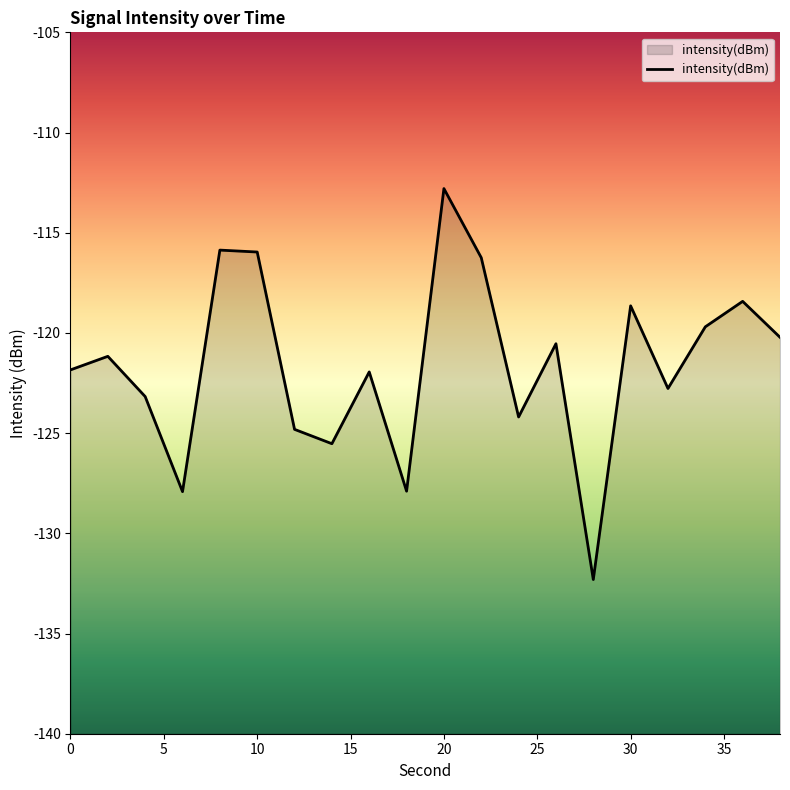

Reading left to right, transcribe all the data shown in this chart.

0=-121.8	2=-121.2	4=-123.2	6=-127.9	8=-115.9	10=-116.0	12=-124.8	14=-125.5	16=-121.9	18=-127.9	20=-112.8	22=-116.2	24=-124.2	26=-120.5	28=-132.3	30=-118.6	32=-122.8	34=-119.7	36=-118.4	38=-120.2